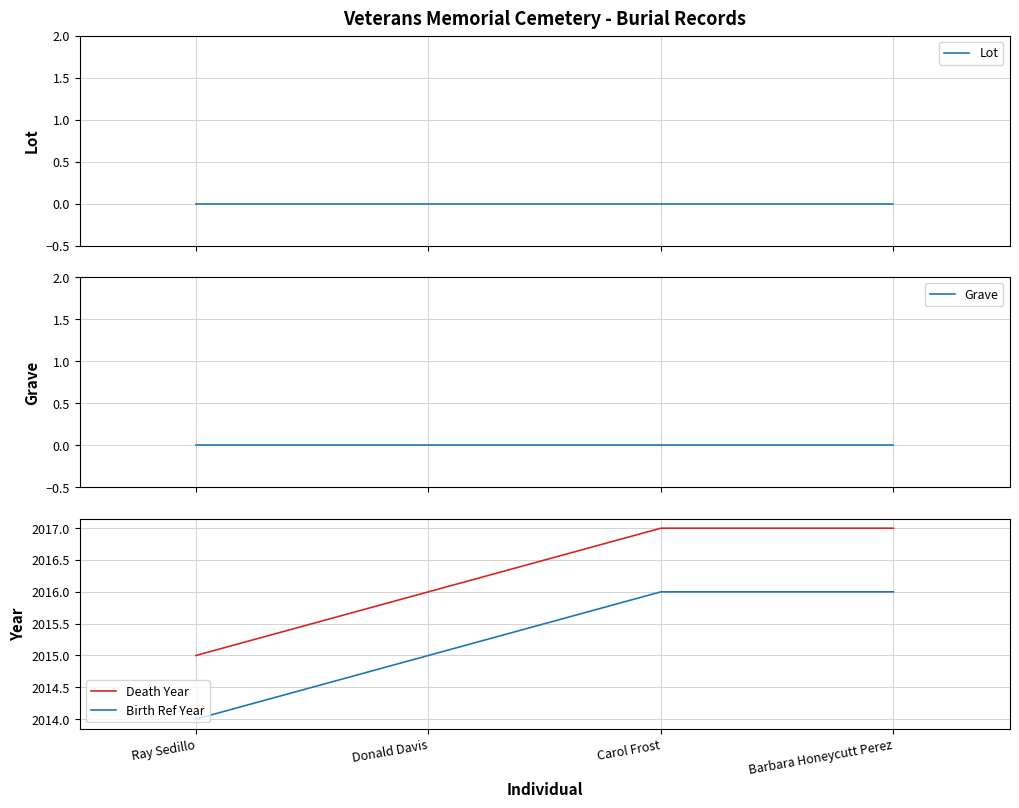

True or false: Grave and Birth Ref Year intersect in this chart.

False